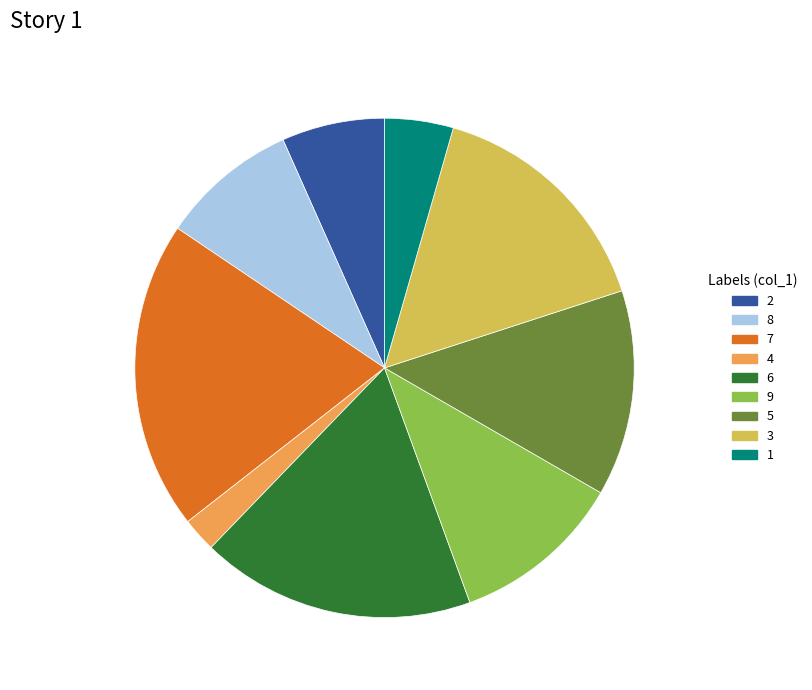

Approximately how many times larger is the value at 3 compared to 2?

2.3